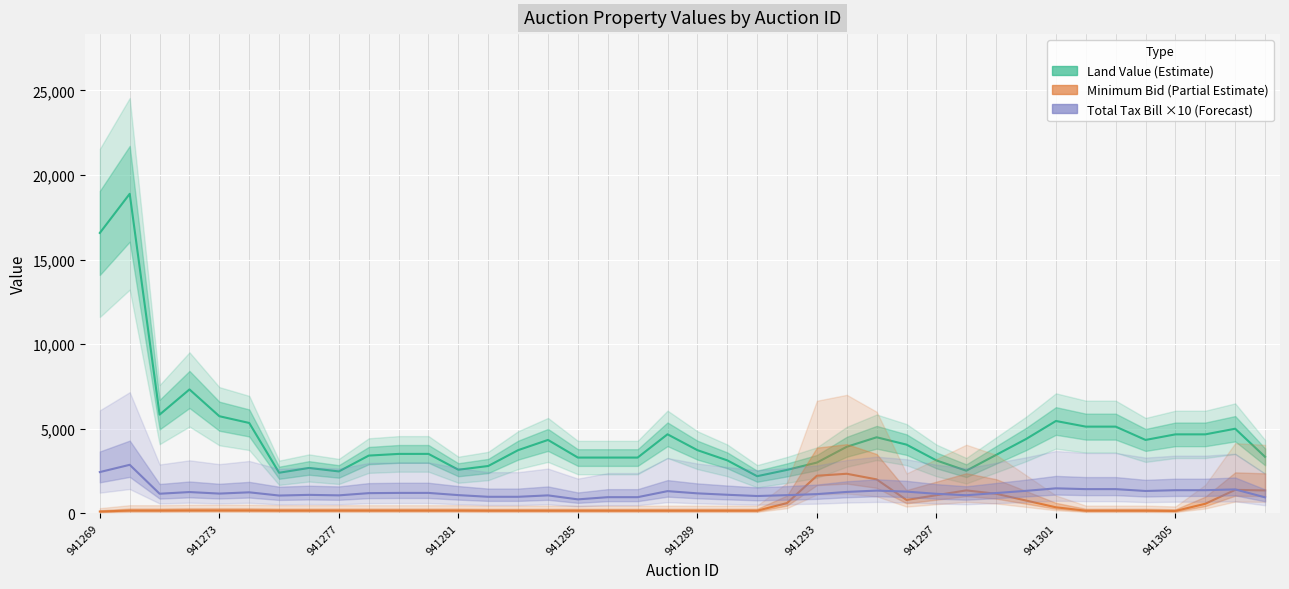

Reading left to right, list all the values displayed in this chart.

Land Value (Estimate): 16573.0	18886.0	5830.0	7319.0	5735.7	5336.3	2393.3	2676.3	2471.0	3408.0	3507.0	3508.0	2571.0	2792.7	3729.7	4333.3	3290.7	3290.7	3290.7	4666.7	3729.7	3126.0	2189.0	2561.0	2995.7	3929.0	4490.3	4055.7	3122.3	2513.3	3450.3	4387.3	5453.3	5120.0	5120.0	4333.3	4663.0	4663.0	4996.3	3333.3
Minimum Bid (Partial Estimate): 100.0	158.3	158.3	166.7	166.7	166.7	158.3	158.3	158.3	158.3	158.3	158.3	158.3	150.0	150.0	150.0	150.0	150.0	150.0	150.0	150.0	150.0	150.0	600.0	2216.7	2333.3	2000.0	783.3	1066.7	1350.0	1150.0	750.0	350.0	150.0	150.0	150.0	133.3	560.0	1380.7	1347.3
Total Tax Bill ×10 (Forecast): 2433.5	2862.6	1152.7	1251.1	1161.2	1235.7	1046.0	1085.3	1056.8	1187.1	1200.8	1200.9	1070.7	971.4	971.5	1055.5	818.9	949.0	949.0	1305.4	1175.2	1091.2	1017.6	1069.2	1129.6	1259.2	1337.3	1276.9	1147.2	1062.6	1192.9	1323.1	1471.4	1425.1	1425.1	1315.7	1361.4	1361.4	1407.8	938.9